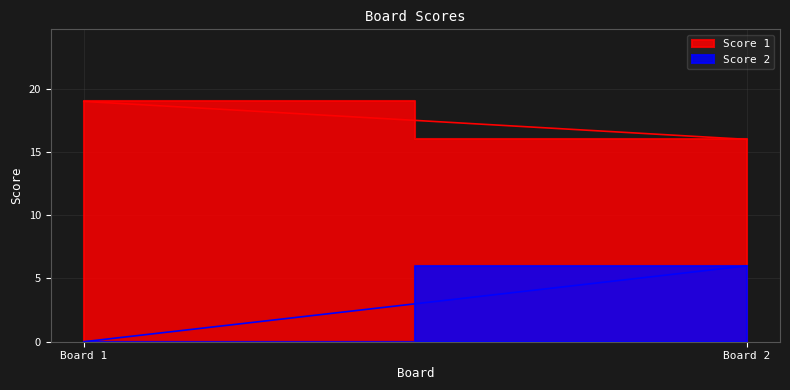

Reading left to right, transcribe all the data shown in this chart.

Score 1: 1=19	2=16
Score 2: 1=0	2=6